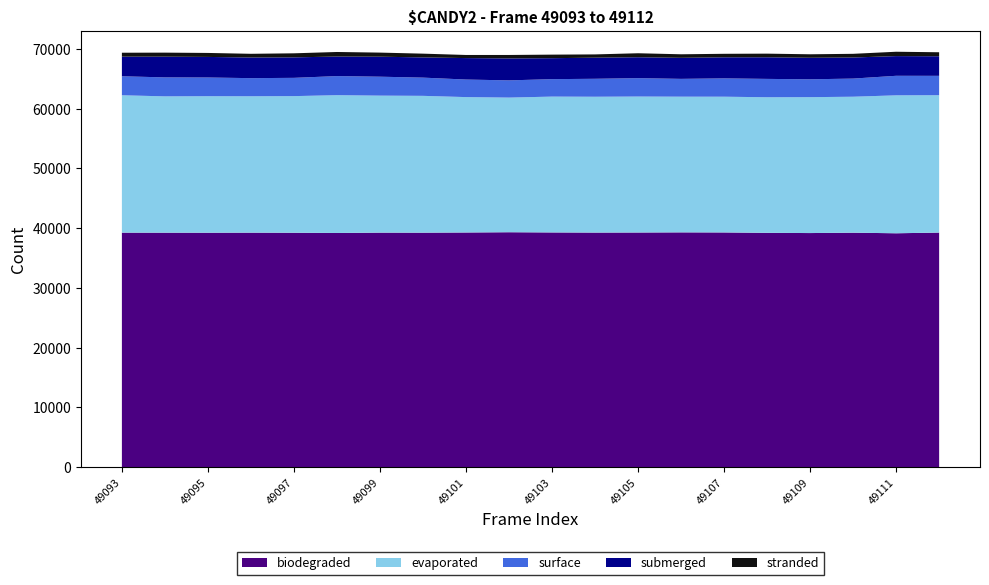

Reading left to right, what are all the values shown in this chart?

submerged: 3284	3469	3443	3454	3428	3270	3347	3383	3592	3674	3509	3532	3499	3521	3526	3618	3602	3529	3297	3276
surface: 3178	3175	3131	3035	3058	3195	3169	3050	2939	2880	2922	3005	3080	2980	3067	3072	2988	3036	3270	3243
stranded: 657	675	668	619	679	763	686	630	520	579	594	548	668	593	588	609	585	616	729	670
evaporated: 22990	22810	22843	22821	22863	23063	22924	22896	22657	22532	22732	22732	22753	22708	22716	22689	22744	22753	23084	22989
biodegraded: 39261	39256	39249	39260	39244	39202	39264	39256	39286	39329	39294	39271	39283	39306	39293	39228	39189	39253	39154	39270